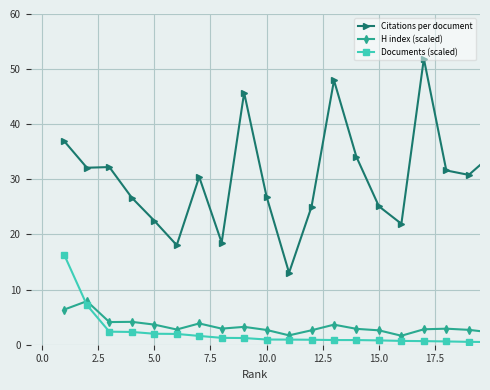

What is the sum of all Citations per document values?

605.9